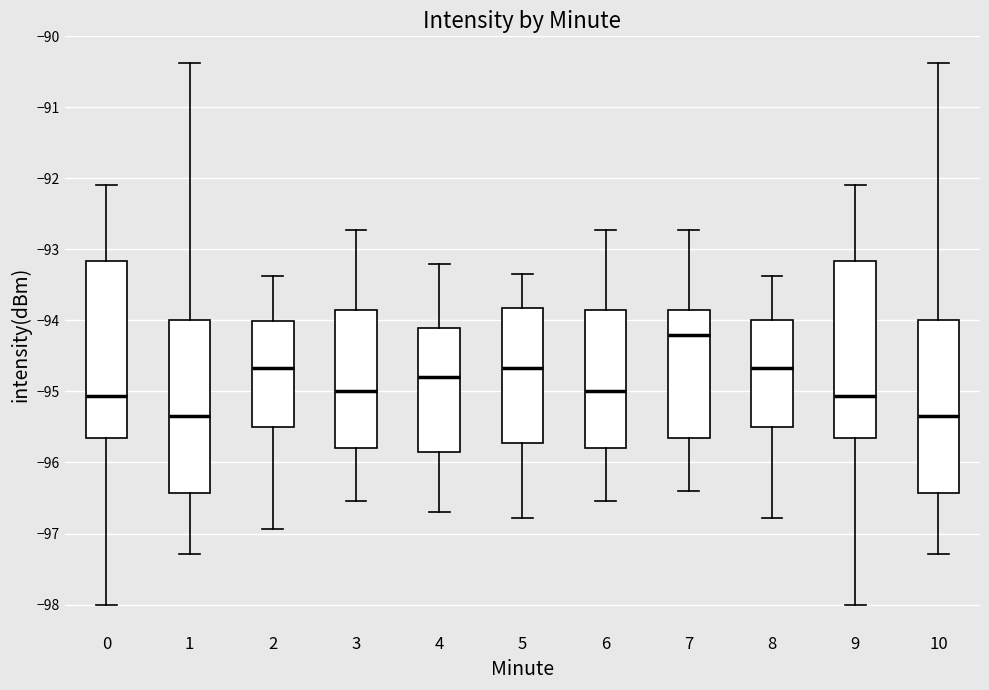

Where is the lower edge of the box at x = 7 on the y-axis? The values are not printed on the chart, so give them approximately, as read against the axis.

-95.6